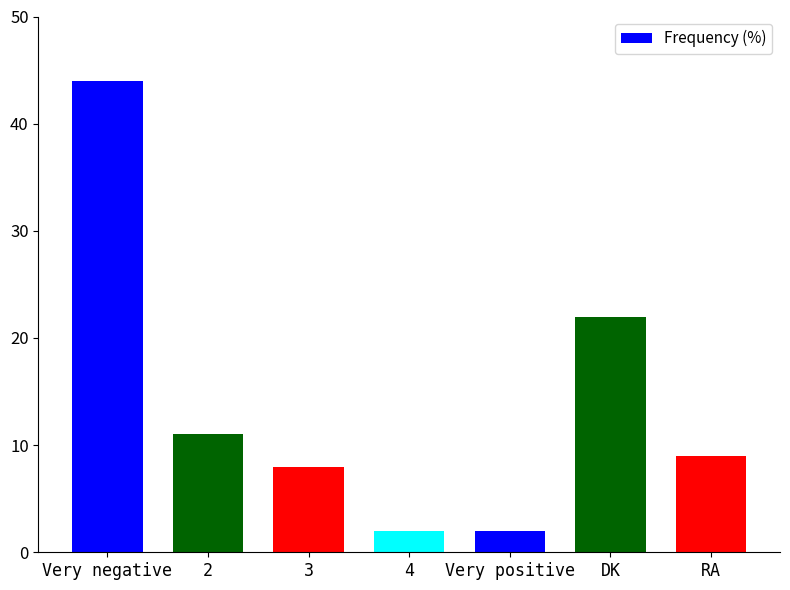

Are the bars grouped side by side (vs. stacked)?

No